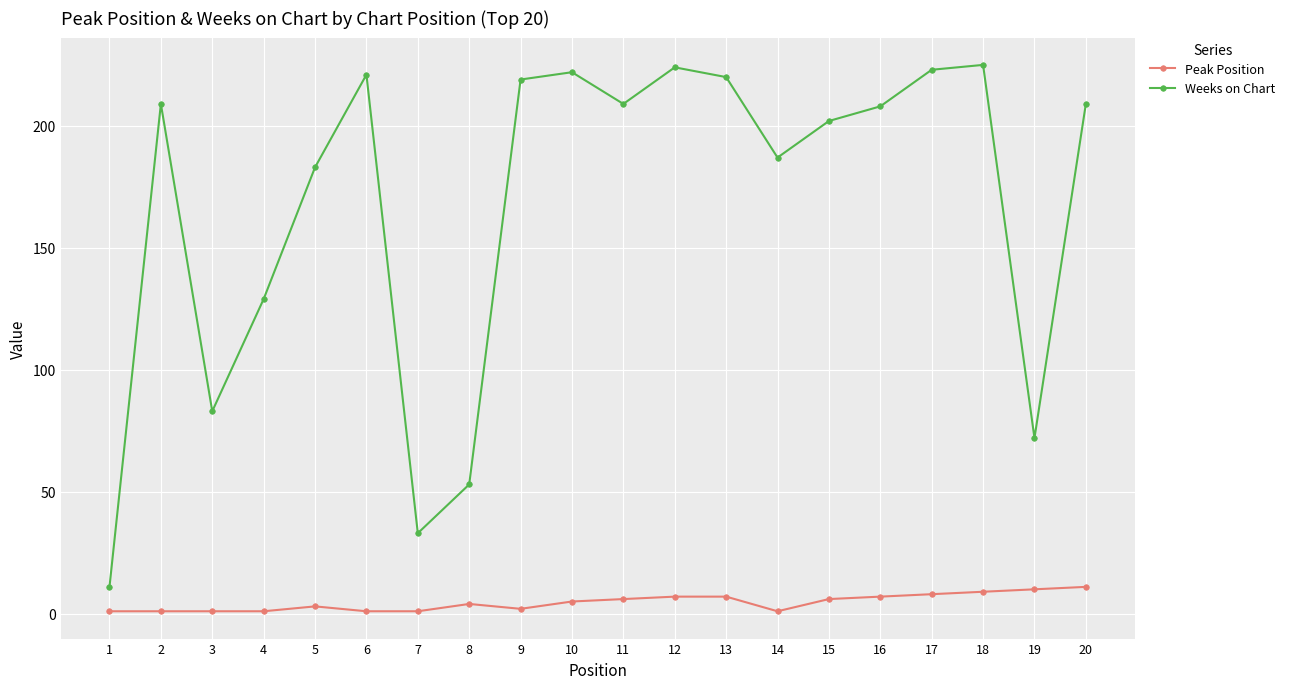

At how many categories does at least one series exceed 98?

15